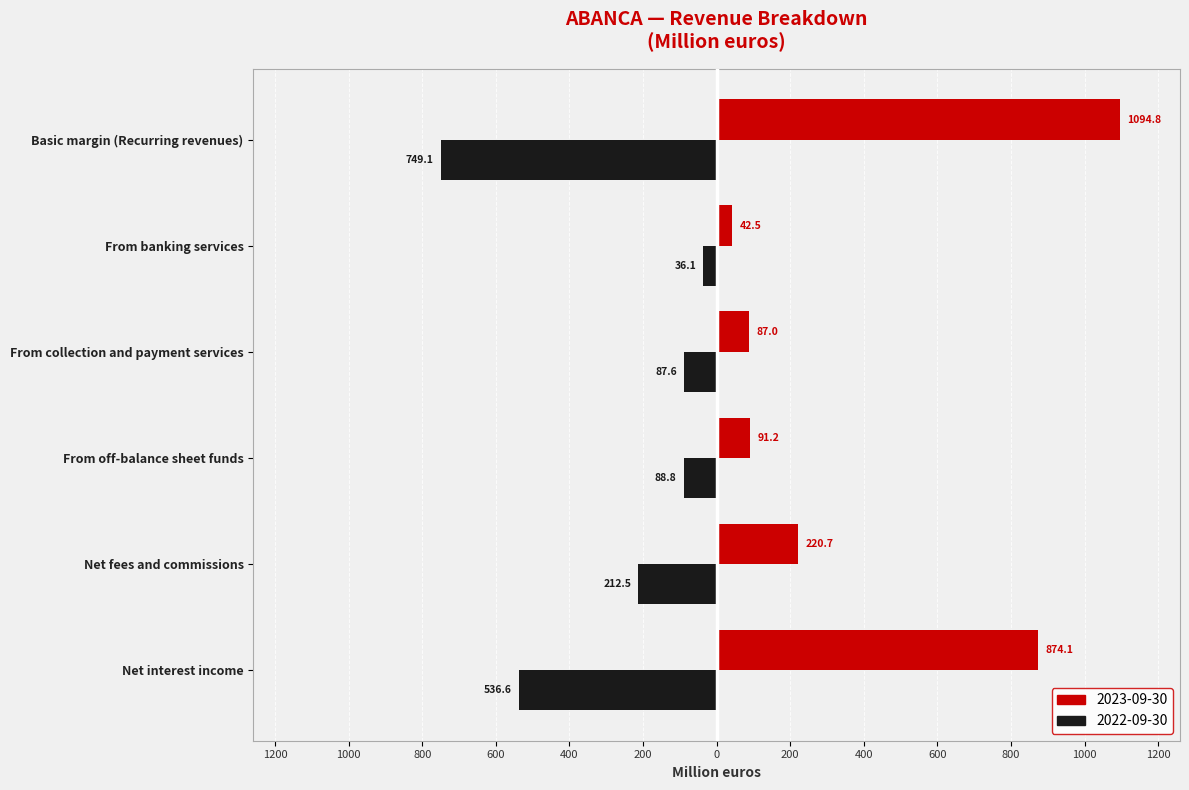

Which series changed the most between Net interest income and Net fees and commissions?

2023-09-30